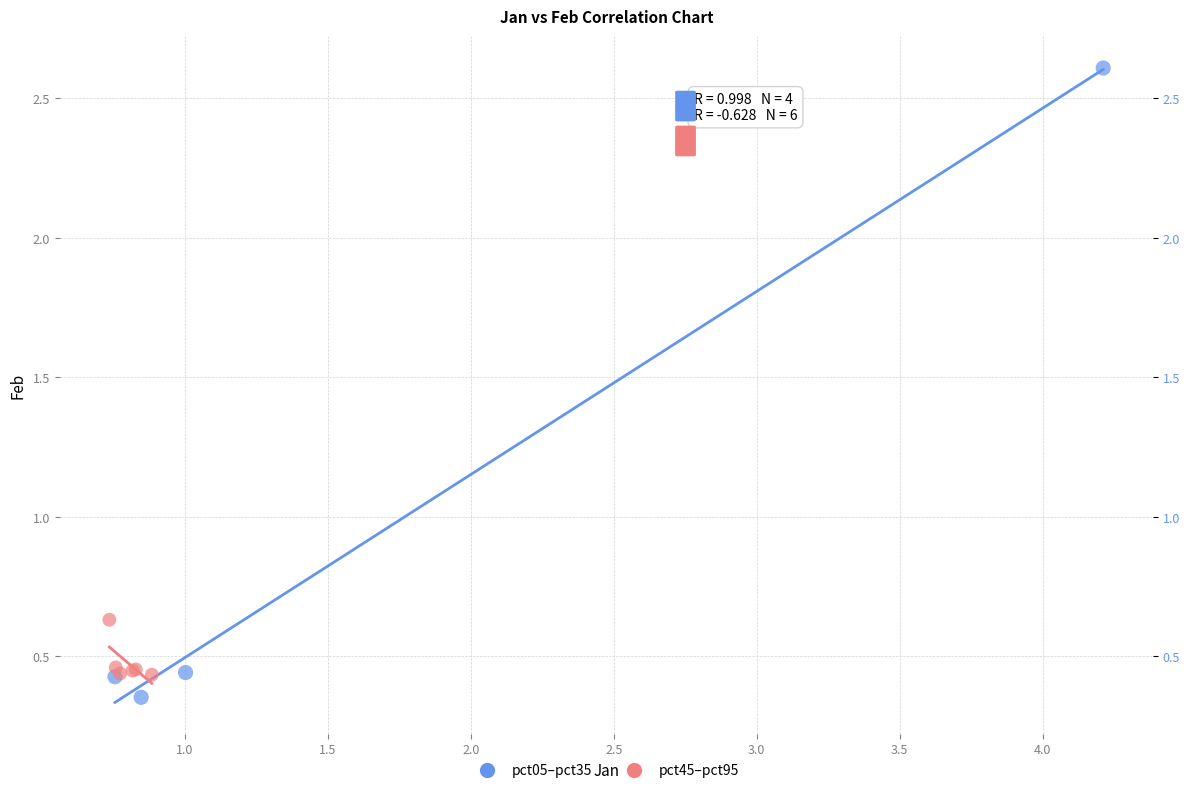

Which series reaches the maximum Y coordinate?

pct05–pct35